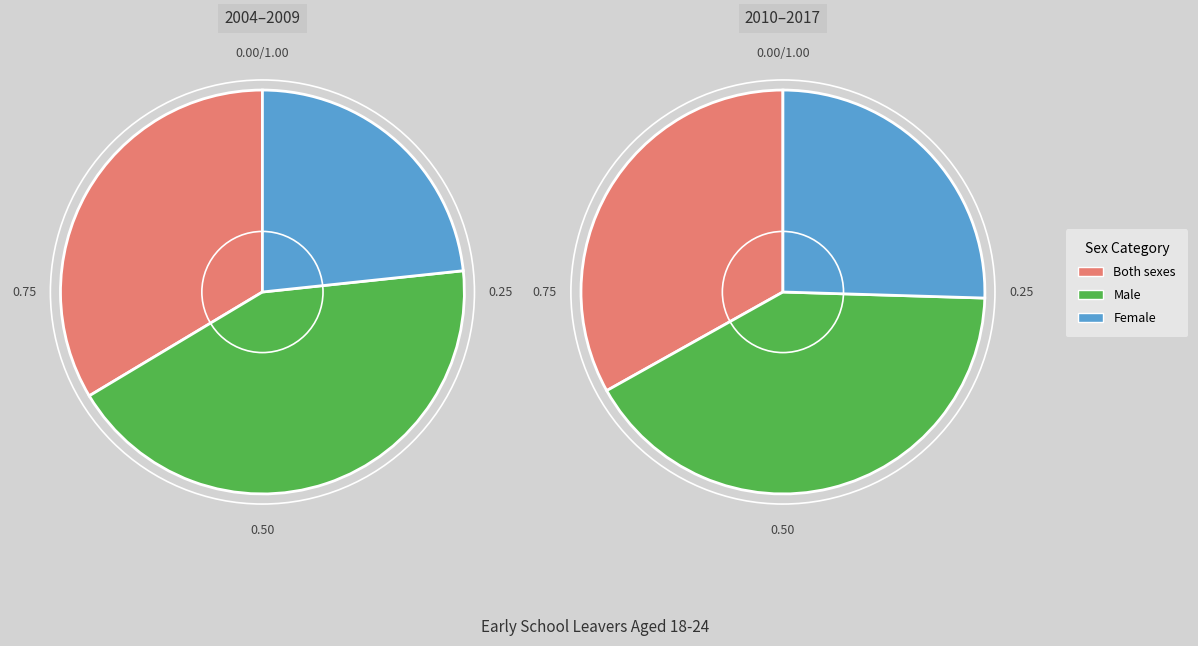

Rank the series by their average value, from lowest to highest.

Female, Both sexes, Male